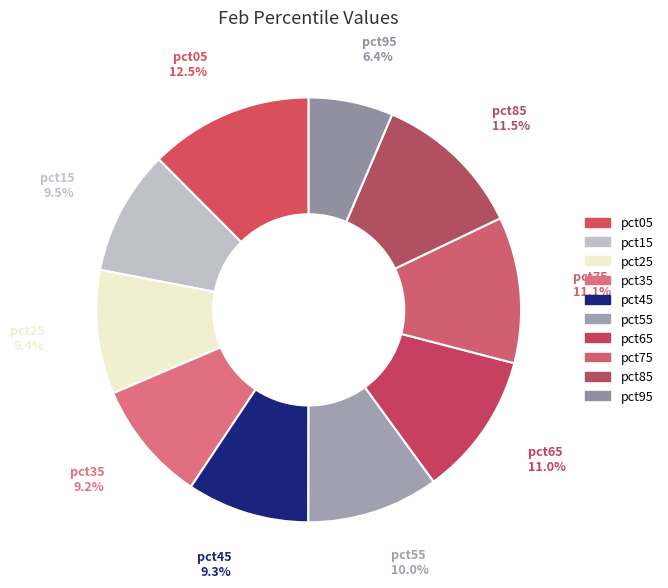

What percentage is NOT represented by pct45?

90.7%